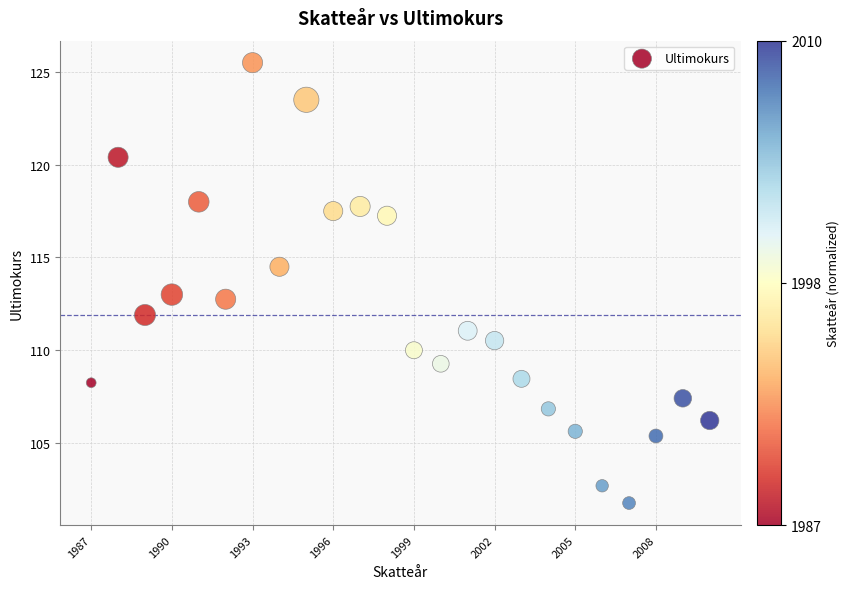

What is the range of X values (max minus min)?

23.0